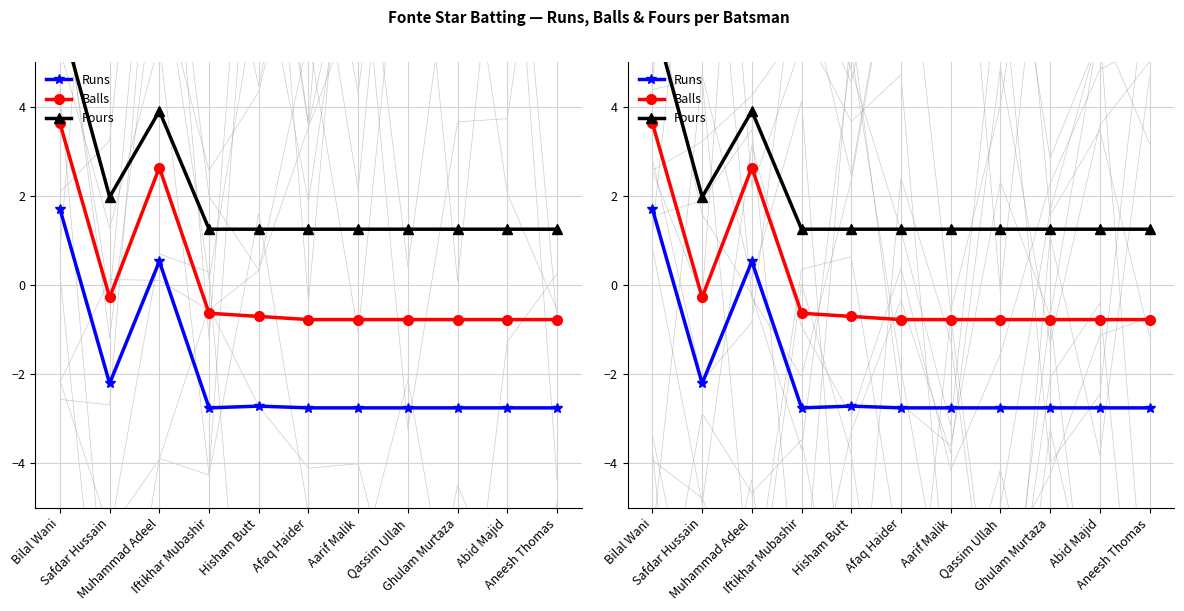

True or false: Runs and Fours cross at least once.

False